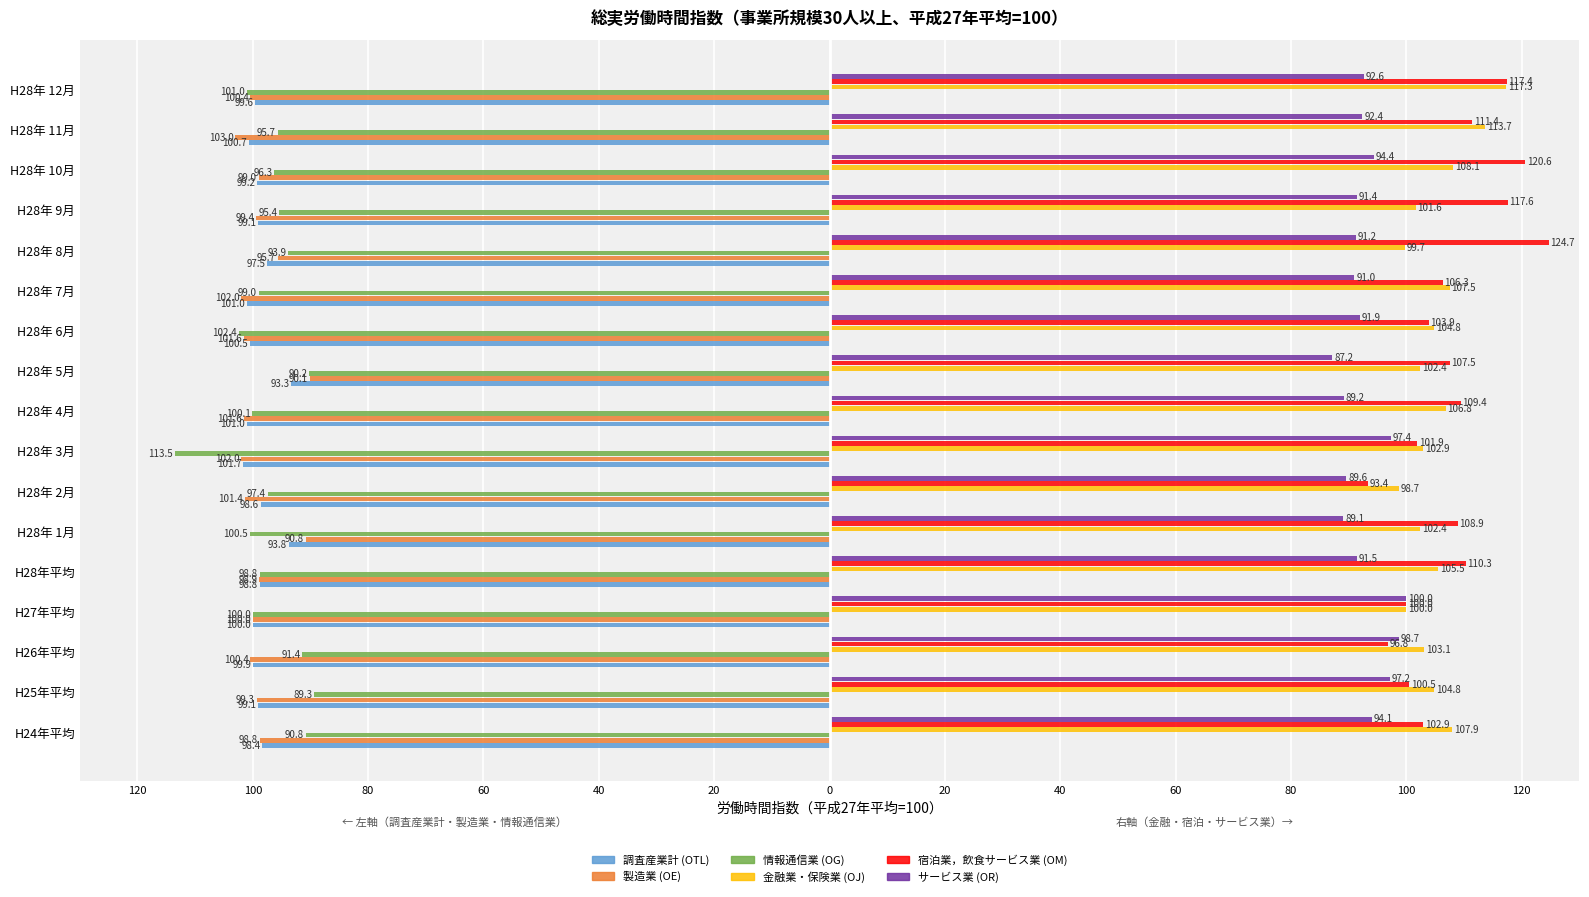

What are all the series names shown in the legend?

調査産業計 (OTL), 製造業 (OE), 情報通信業 (OG), 金融業・保険業 (OJ), 宿泊業，飲食サービス業 (OM), サービス業 (OR)